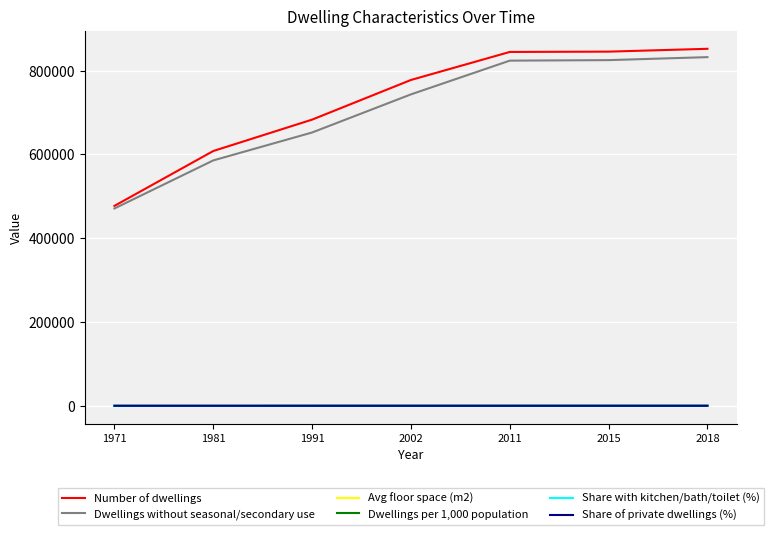

Is the value of Number of dwellings at 2015 greater than the value of Avg floor space (m2) at 1981?

Yes